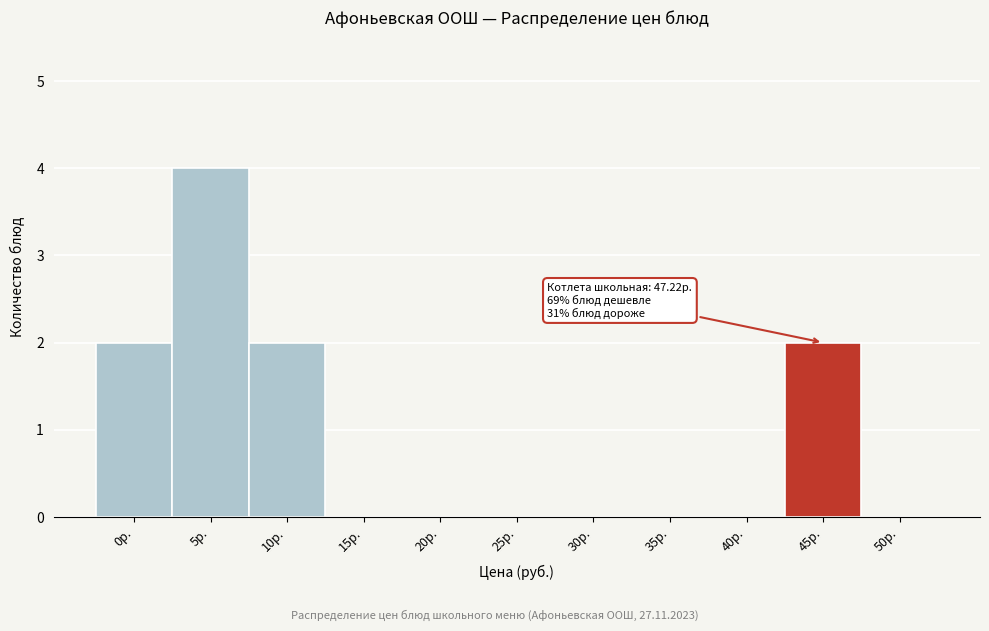

Reading left to right, list all the values displayed in this chart.

0р.=2	5р.=4	10р.=2	15р.=0	20р.=0	25р.=0	30р.=0	35р.=0	40р.=0	45р.=2	50р.=0